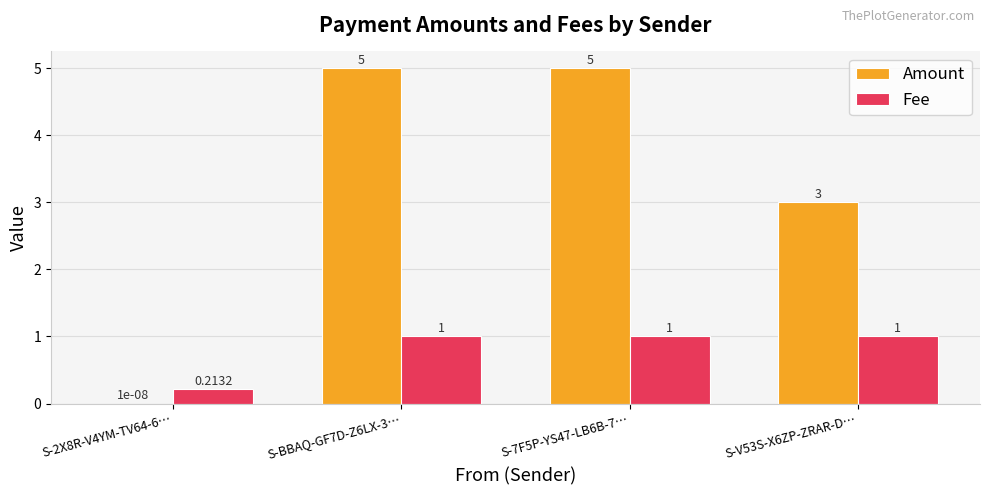

Between S-2X8R-V4YM-TV64-6… and S-7F5P-YS47-LB6B-7…, which series saw the biggest shift?

Amount